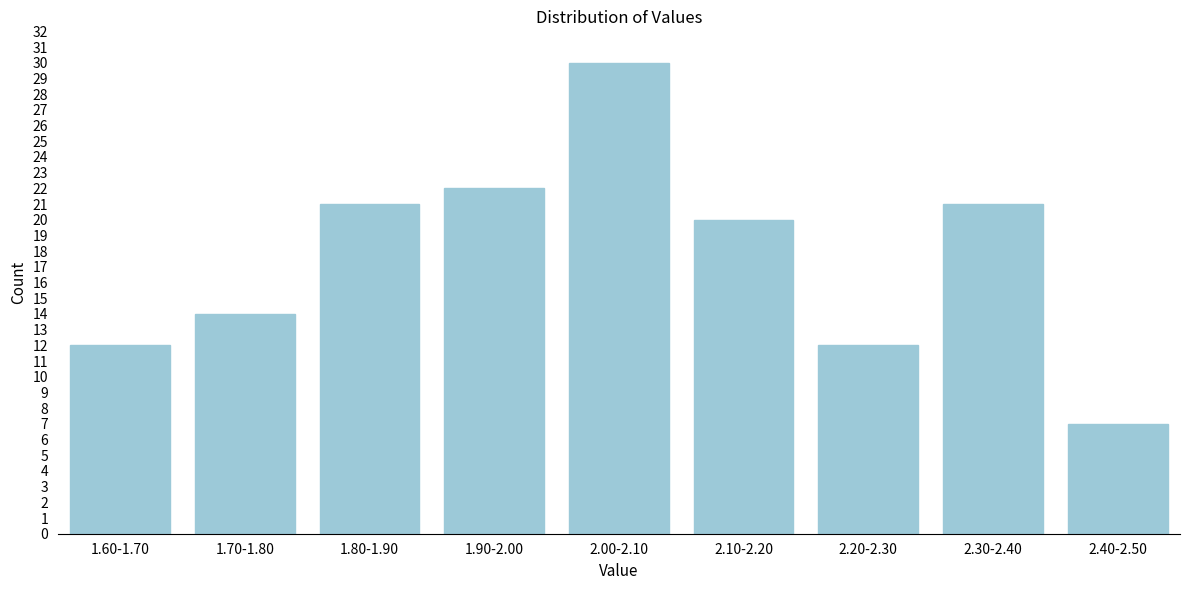

Reading right to left, what are all the values shown in this chart?

7	21	12	20	30	22	21	14	12